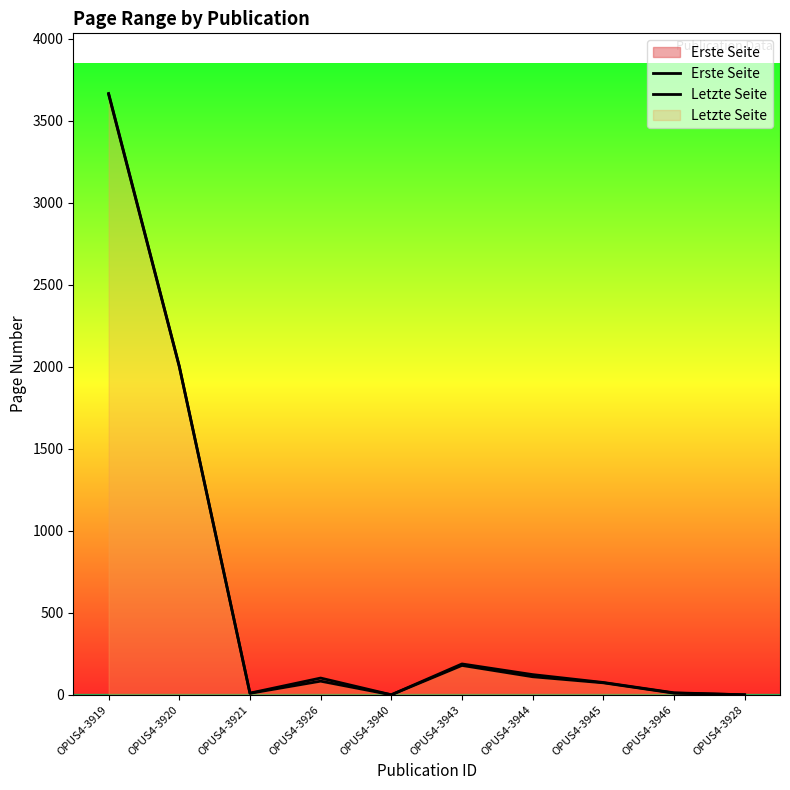

How many categories are shown in the chart?

10